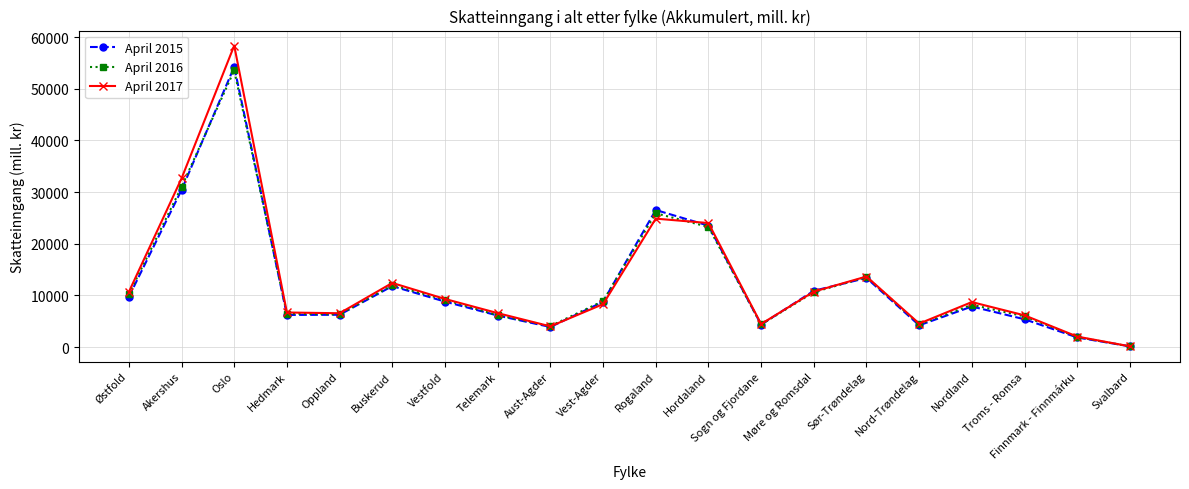

Which series has the widest spread of values?

April 2017